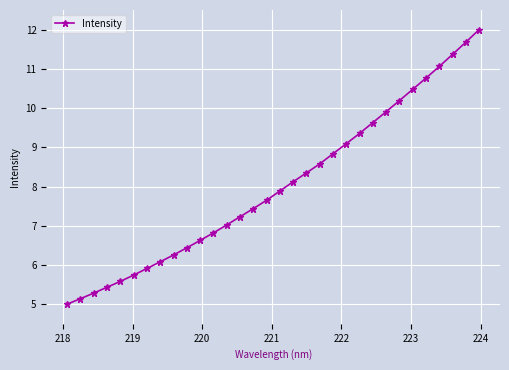

How many data points does each series have?

32